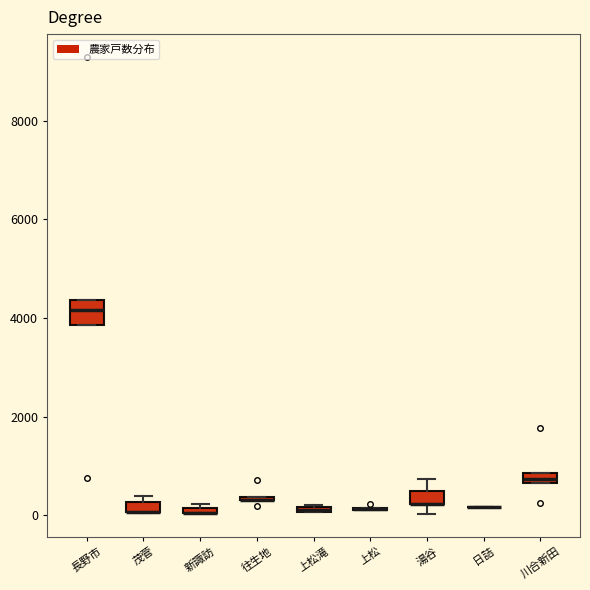

Which box is the tallest, from its lower edge to its upper edge?

長野市